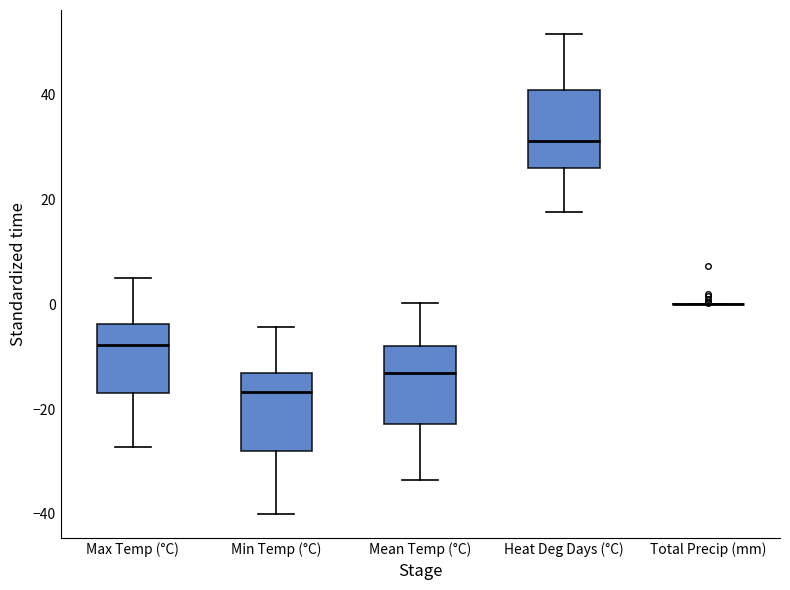

Reading left to right, transcribe this box plot: for each box, give where its median line is, the range the box spans, and where its two whiskers end, as read against the y-axis. The values are not printed on the chart, so give them approximately, as read against the axis.

Max Temp (°C): median -8, box -16 to -4, whiskers -28 to 6
Min Temp (°C): median -16, box -28 to -14, whiskers -40 to -4
Mean Temp (°C): median -14, box -22 to -8, whiskers -34 to 0
Heat Deg Days (°C): median 32, box 26 to 40, whiskers 18 to 52
Total Precip (mm): box collapsed to a line at 0, whiskers 0 to 0